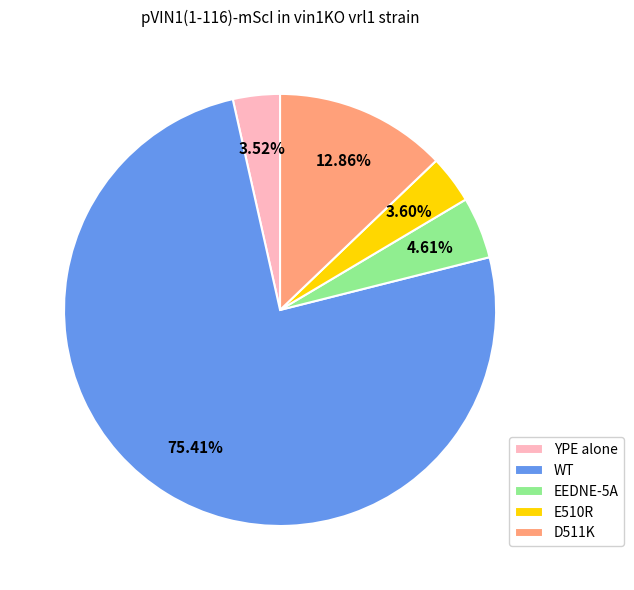

Which has a higher value, D511K or YPE alone?

D511K